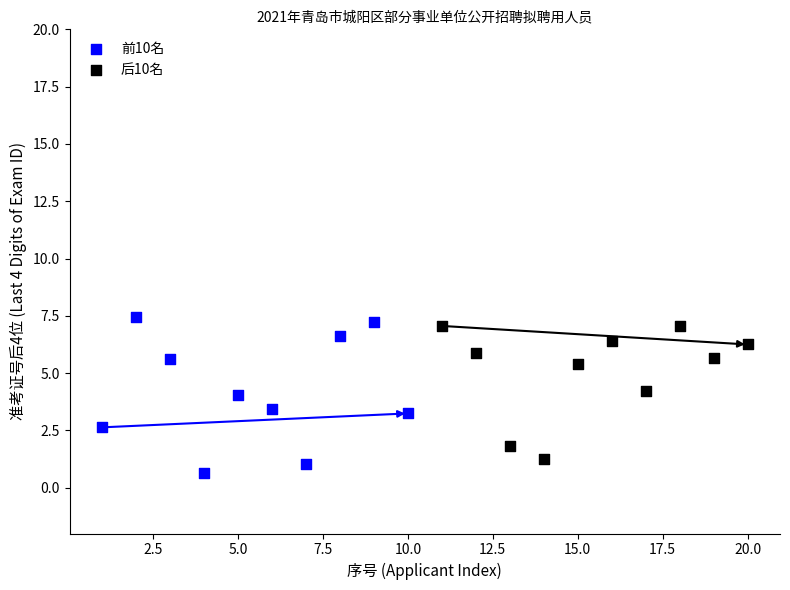

Which series has the widest spread of Y values?

前10名